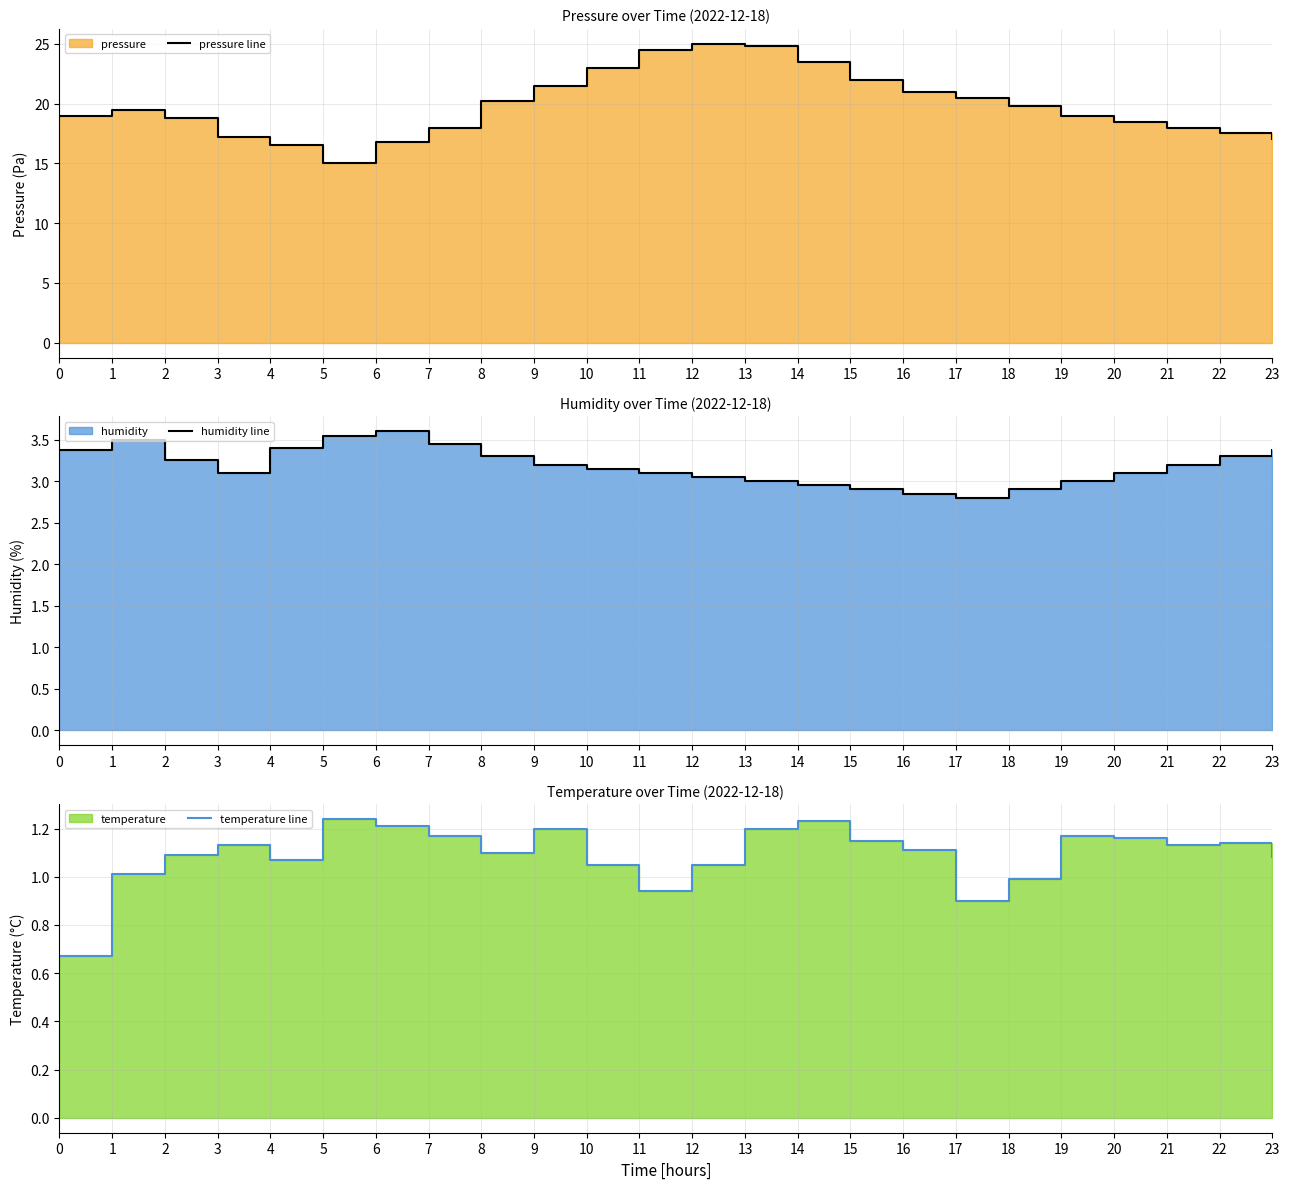

What is the value of the pressure line point at the 18th from the left?

20.5